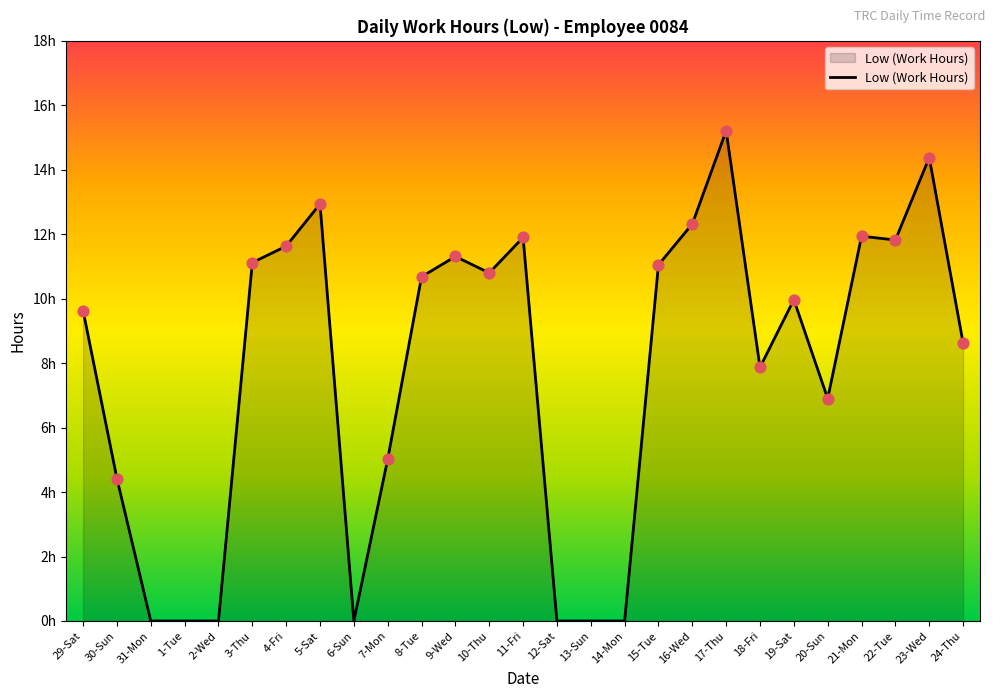

Between 31-Mon and 8-Tue, which is larger?

8-Tue